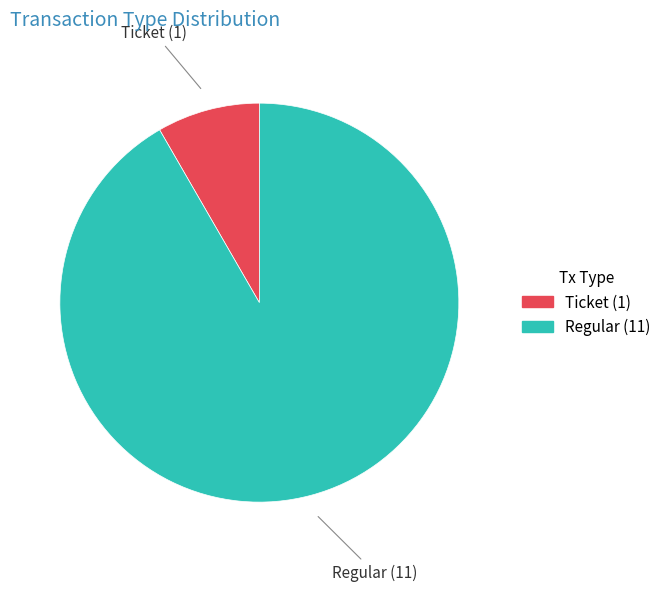

True or false: Regular accounts for 78% of the total.

False